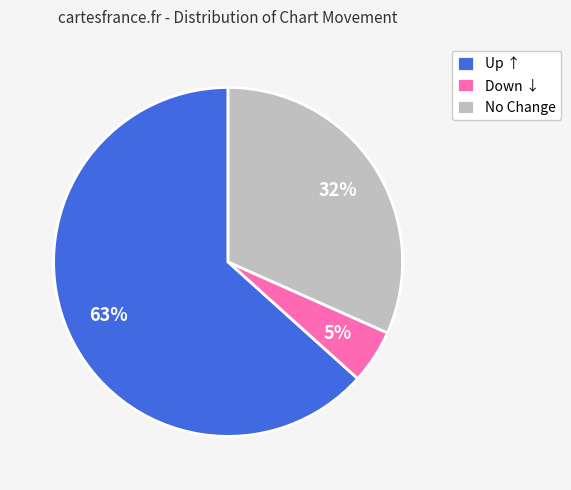

What percentage is the Up ↑ slice, to the nearest percent?

63%